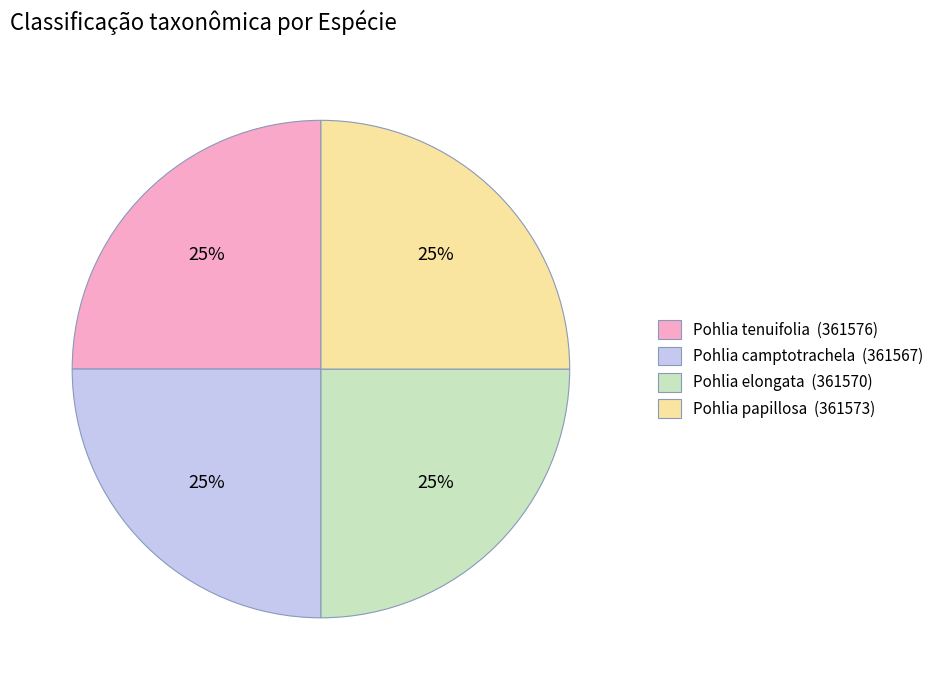

How many slices are in this pie chart?

4